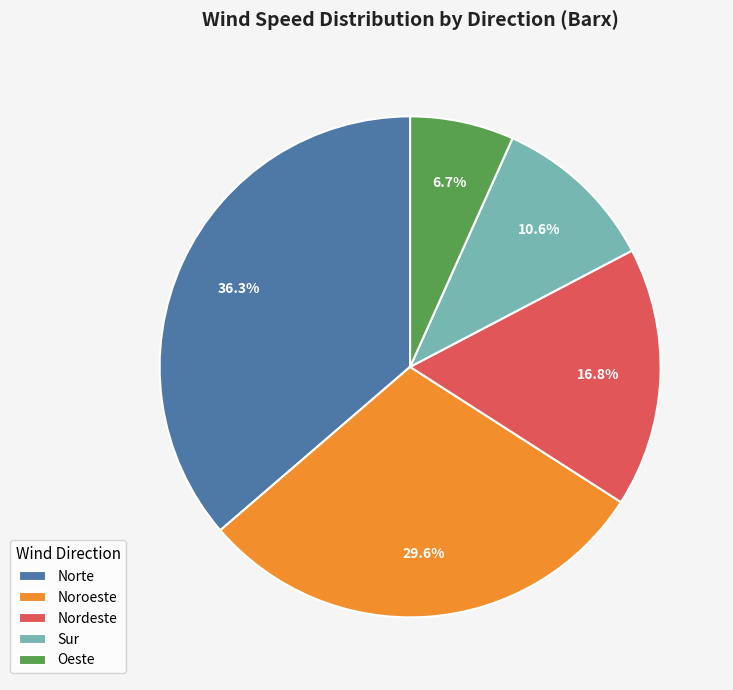

Which slice is the smallest?

Oeste